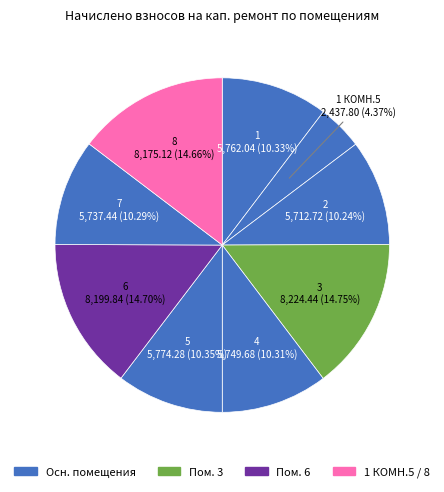

Which category has the smallest portion of the pie?

1 КОМН.5